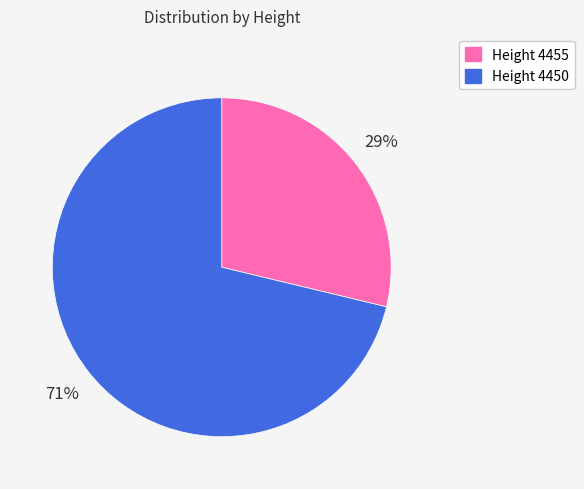

Is there a majority slice in this chart?

Yes